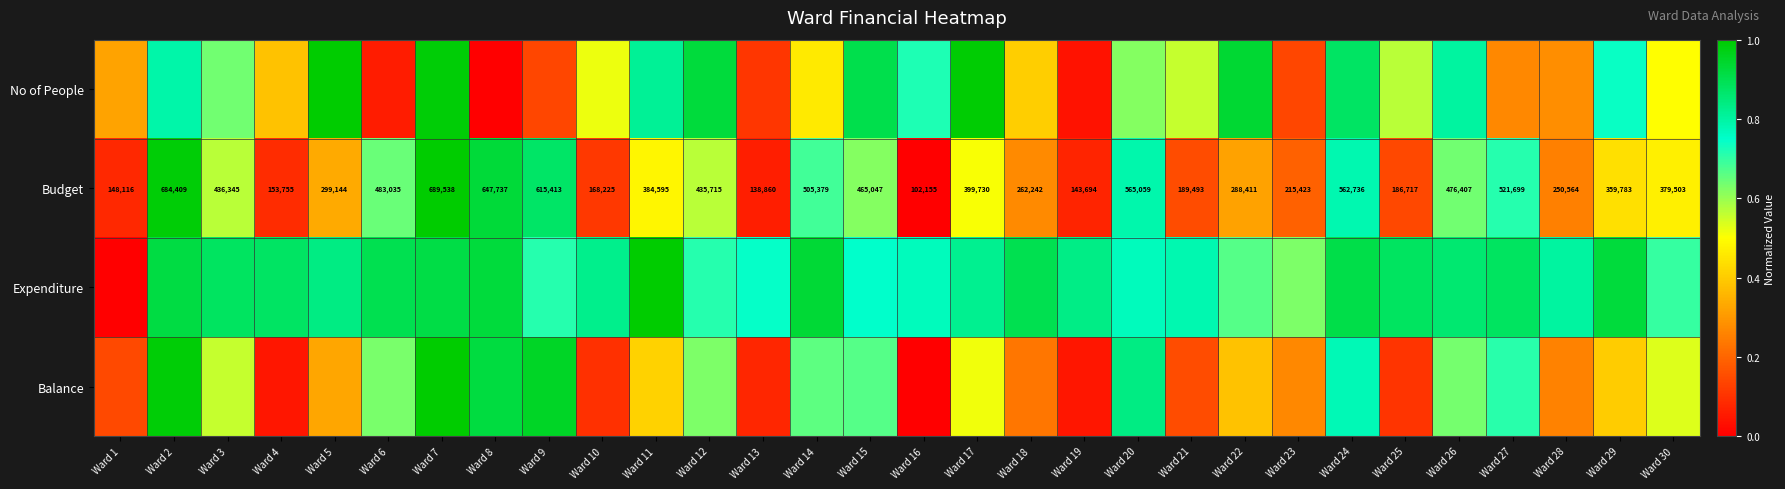

Is the value of No of People at Ward 25 greater than the value of Budget at Ward 26?

No